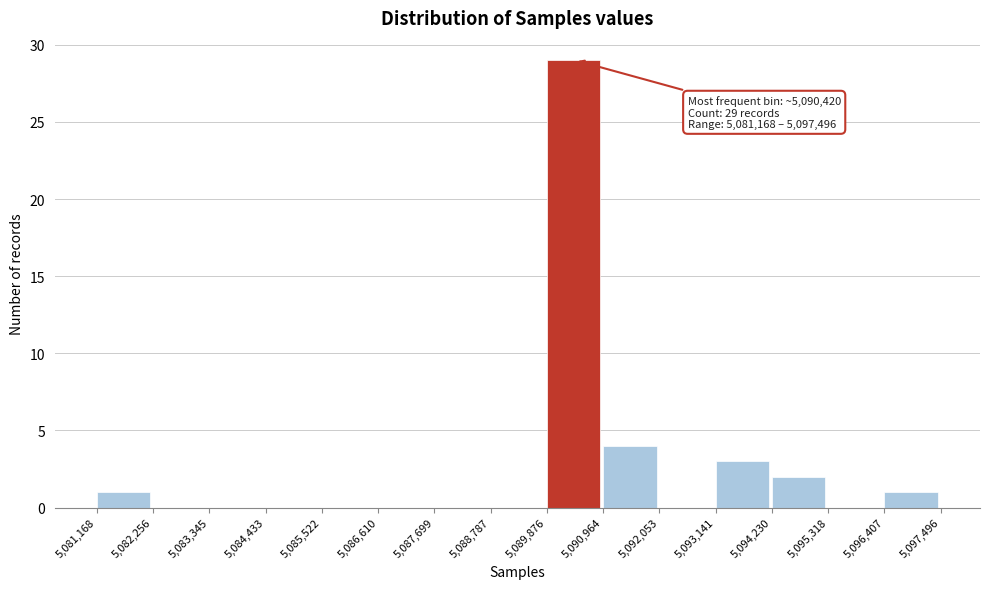

Over which range of the x-axis is the bar tallest?

5,089,876 to 5,090,964